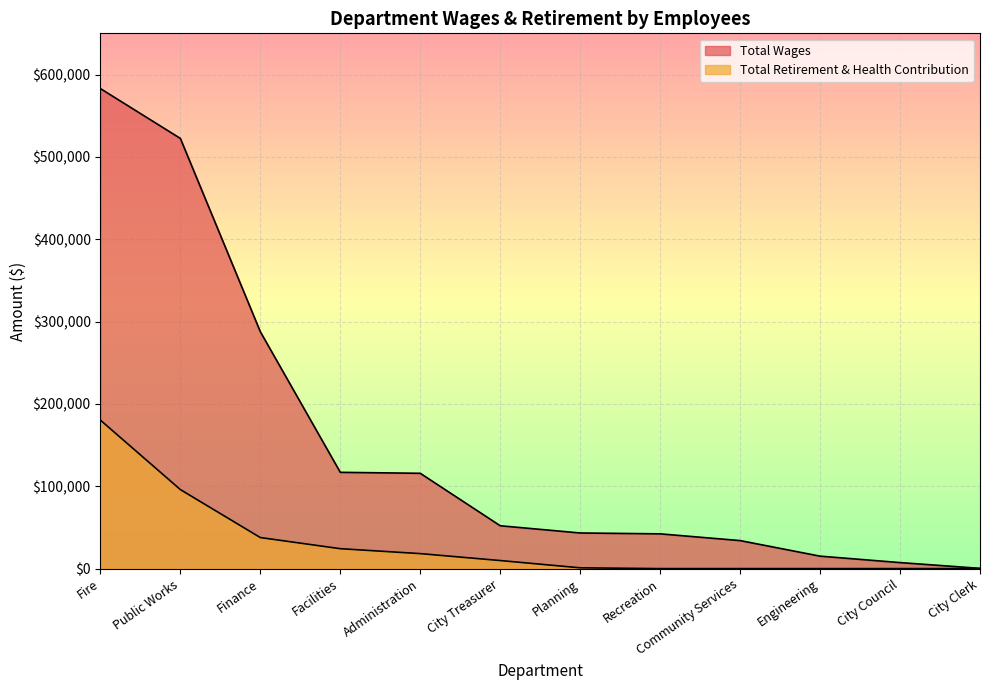

At which label is Total Retirement & Health Contribution closest to 90153?

Public Works